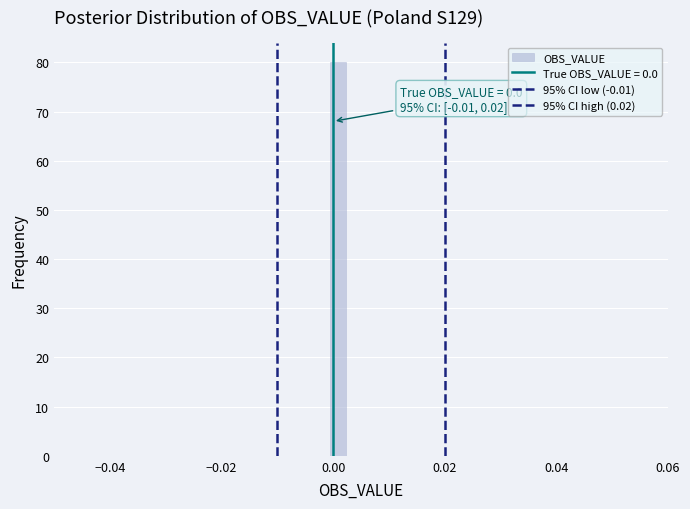

Around what value on the x-axis is the tallest bar? Give the approximate position of its centre, as read against the axis.

0.000